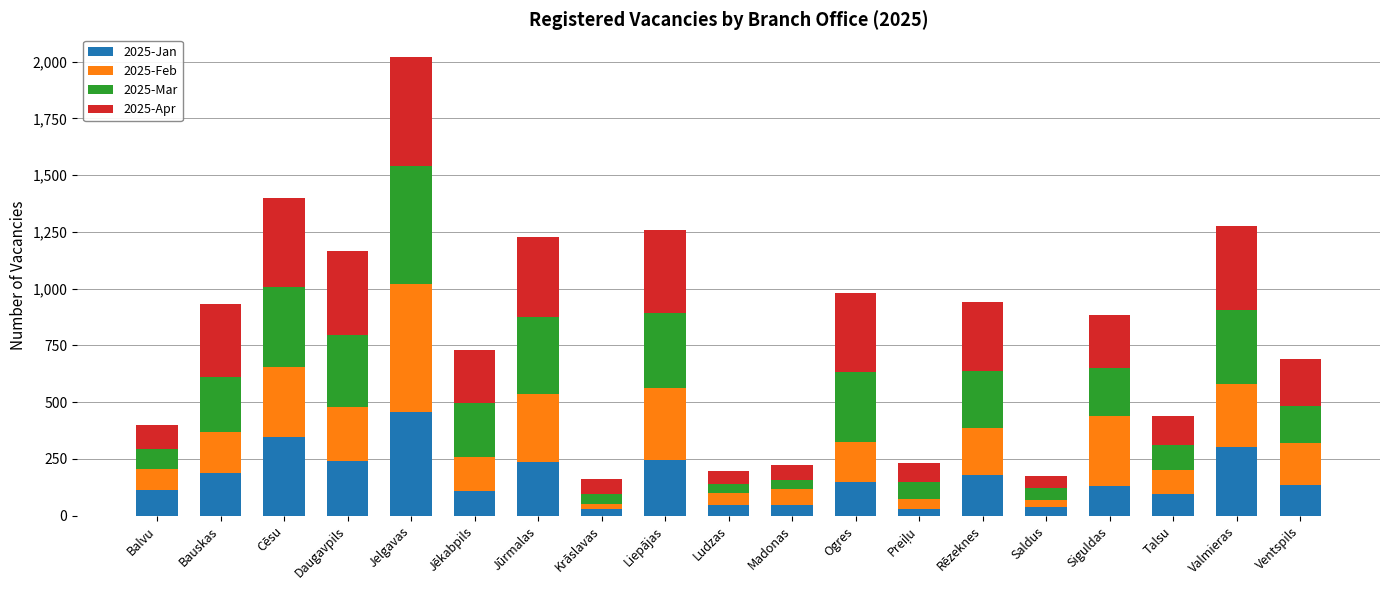

How many bars are there in total?

19